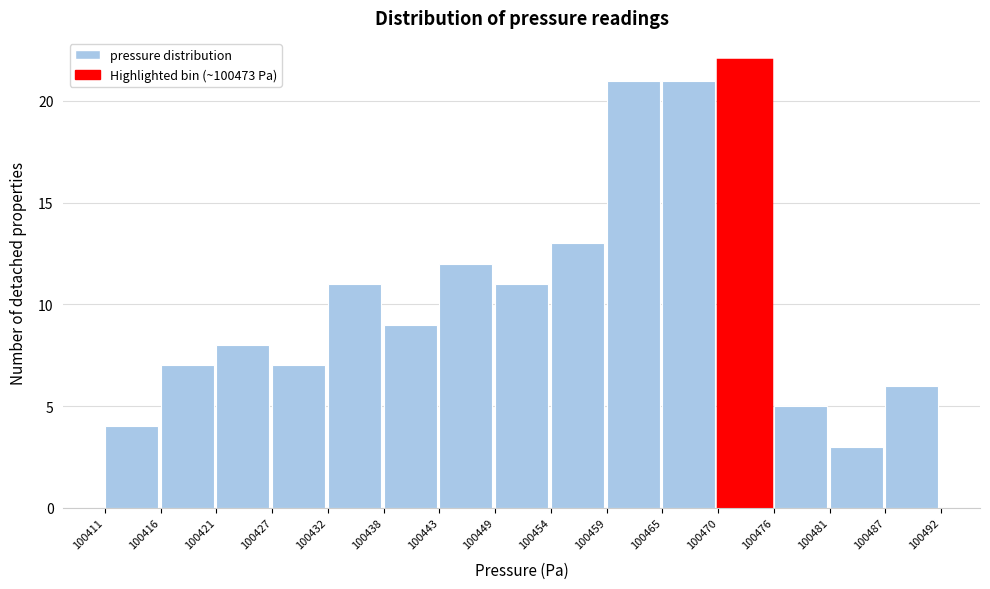

Reading right to left, transcribe all the data shown in this chart.

6	3	5	22	21	21	13	11	12	9	11	7	8	7	4